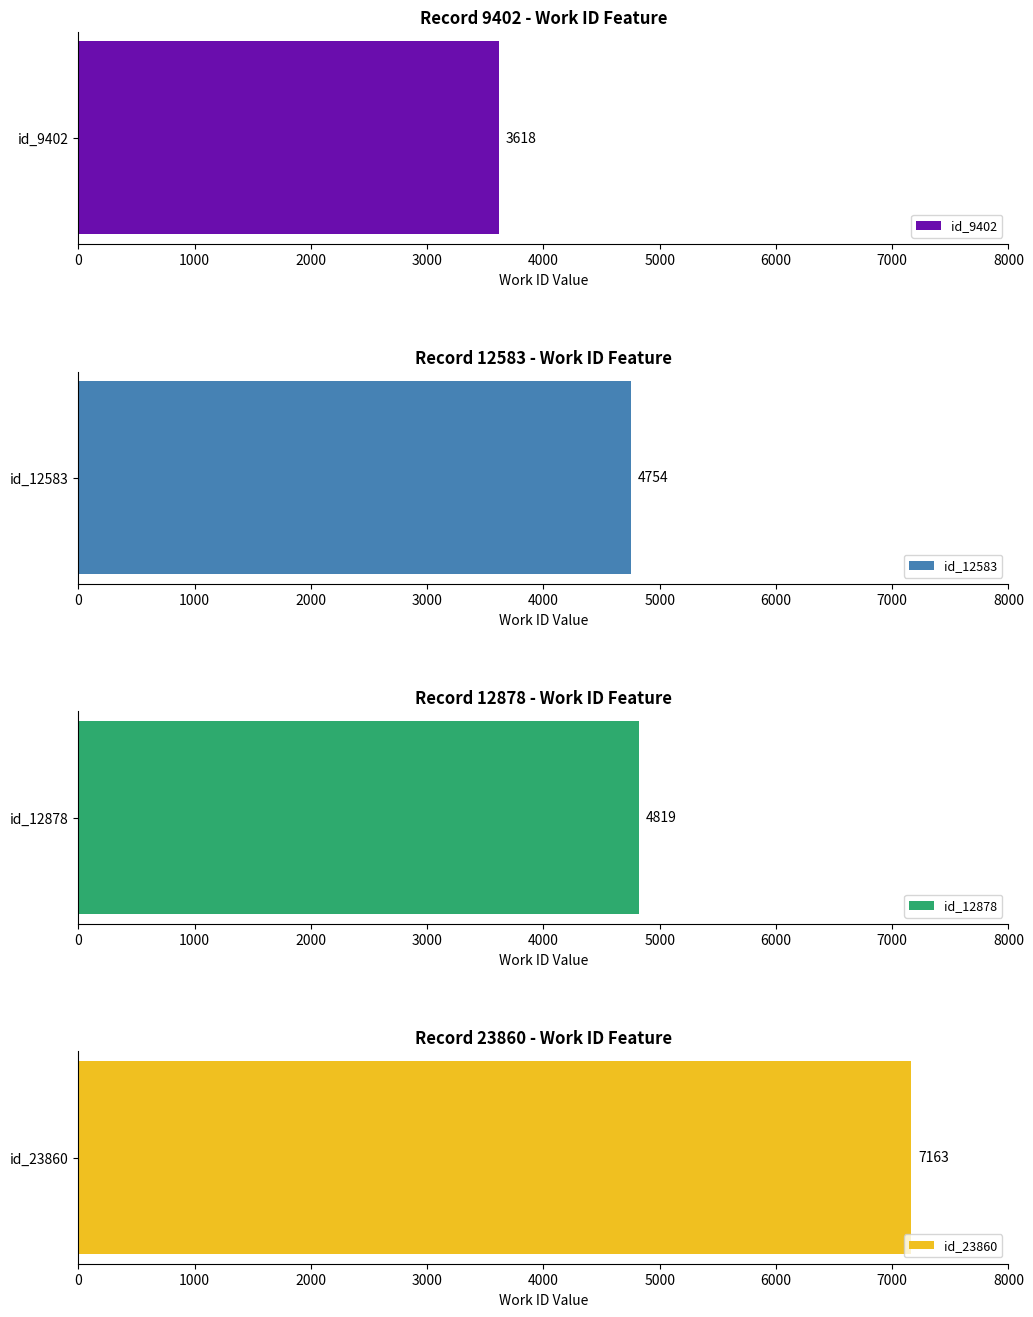

How many bars are there in total?

4